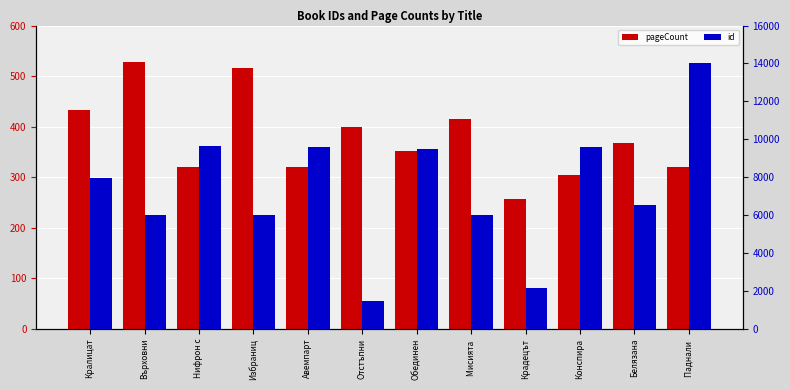

Is it true that pageCount equals 134 at Паднали ?

False